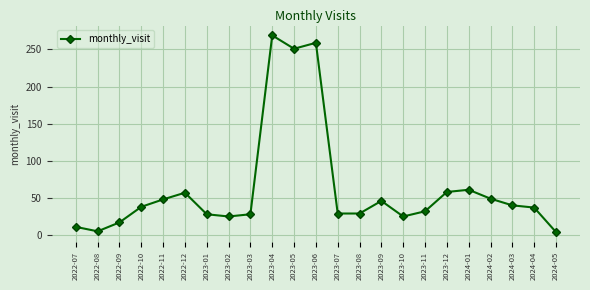

What is the label of the 6th point from the right?

2023-12